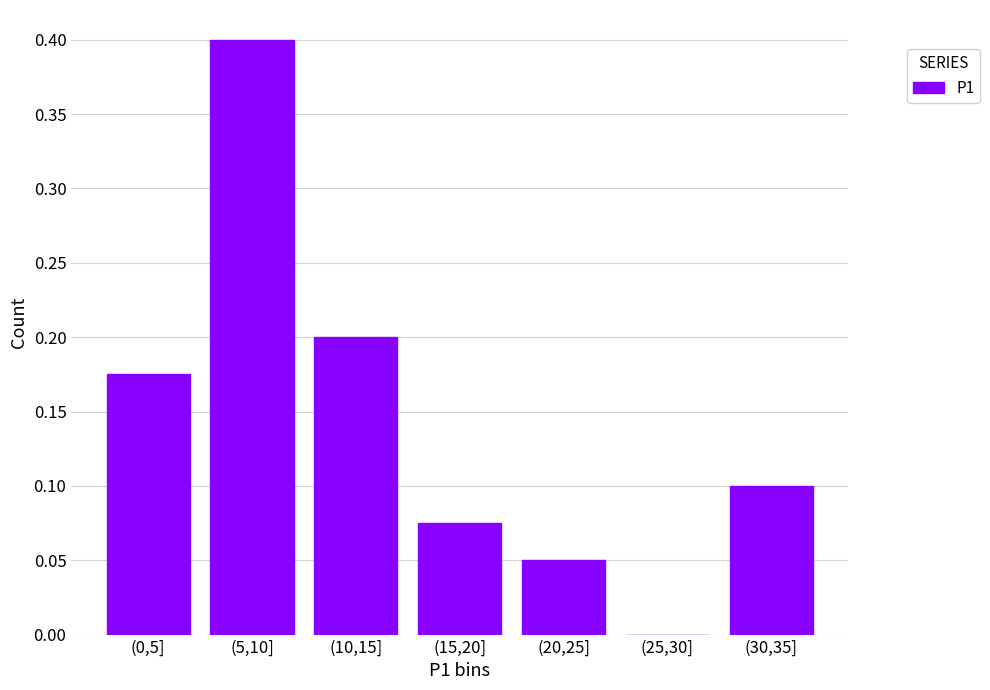

Which has a higher value, (20,25] or (30,35]?

(30,35]